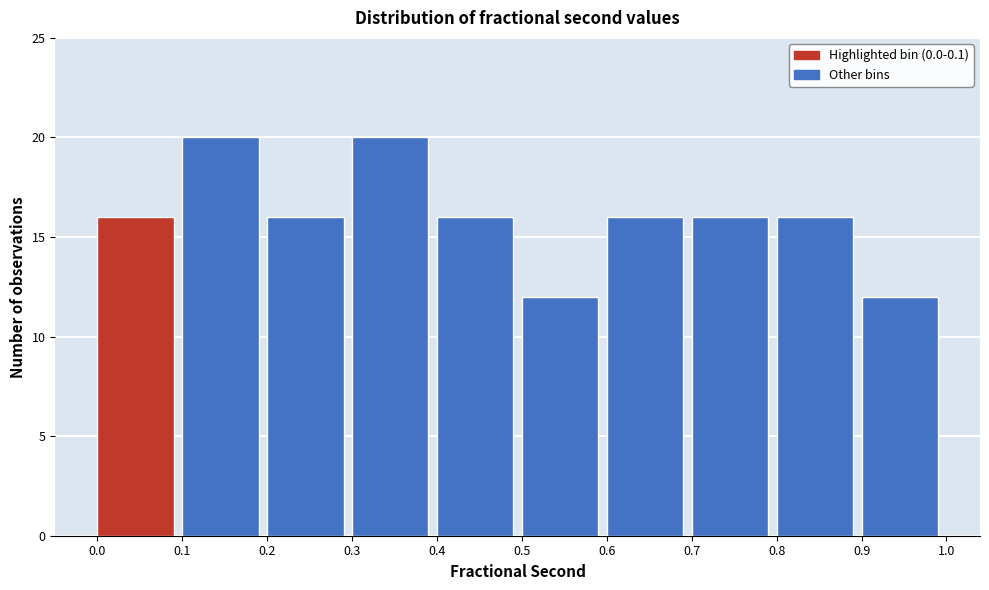

Reading left to right, transcribe this chart: for each bar, give the range it covers on the x-axis and its height. The values are not printed on the chart, so give them approximately, as read against the axis.

0.0 to 0.1: 16
0.1 to 0.2: 20
0.2 to 0.3: 16
0.3 to 0.4: 20
0.4 to 0.5: 16
0.5 to 0.6: 12
0.6 to 0.7: 16
0.7 to 0.8: 16
0.8 to 0.9: 16
0.9 to 1.0: 12